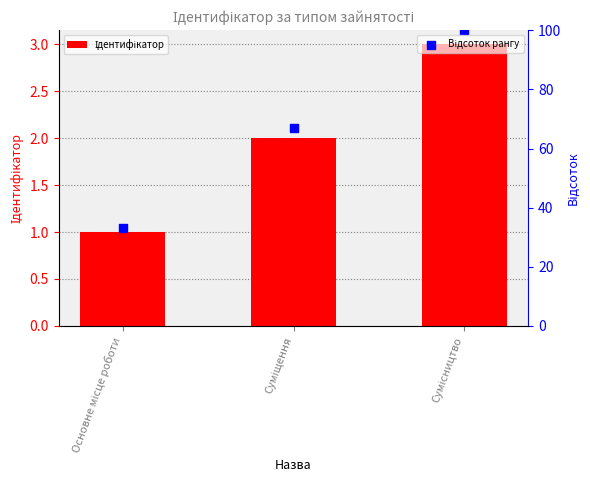

At how many categories does at least one series exceed 49?

2